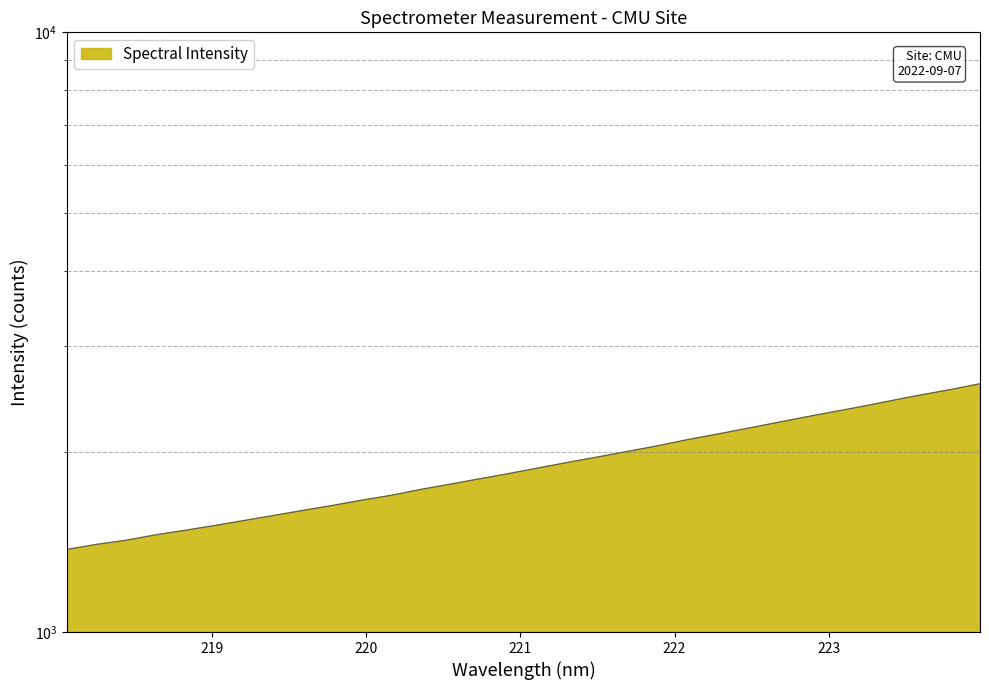

Where is the data nearest to the value 1983?

221.6902